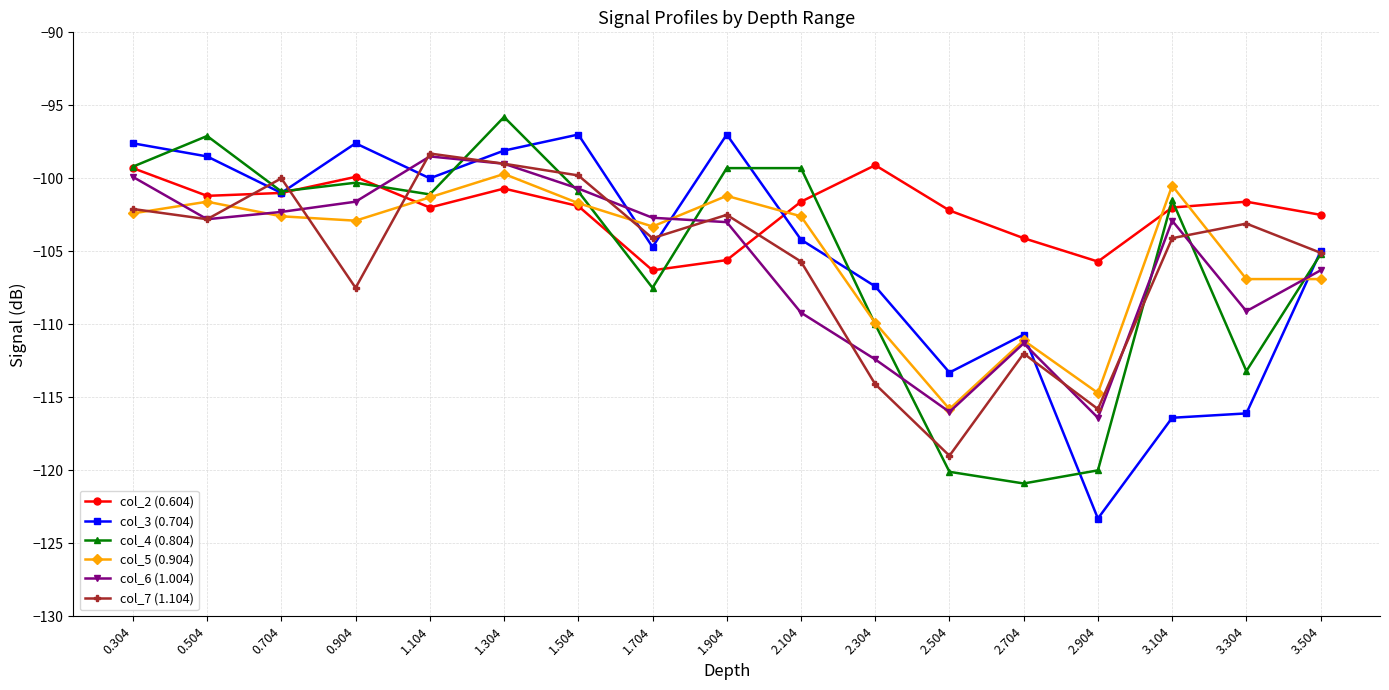

True or false: col_2 (0.604) has more than 1 points higher than both neighbors.

True